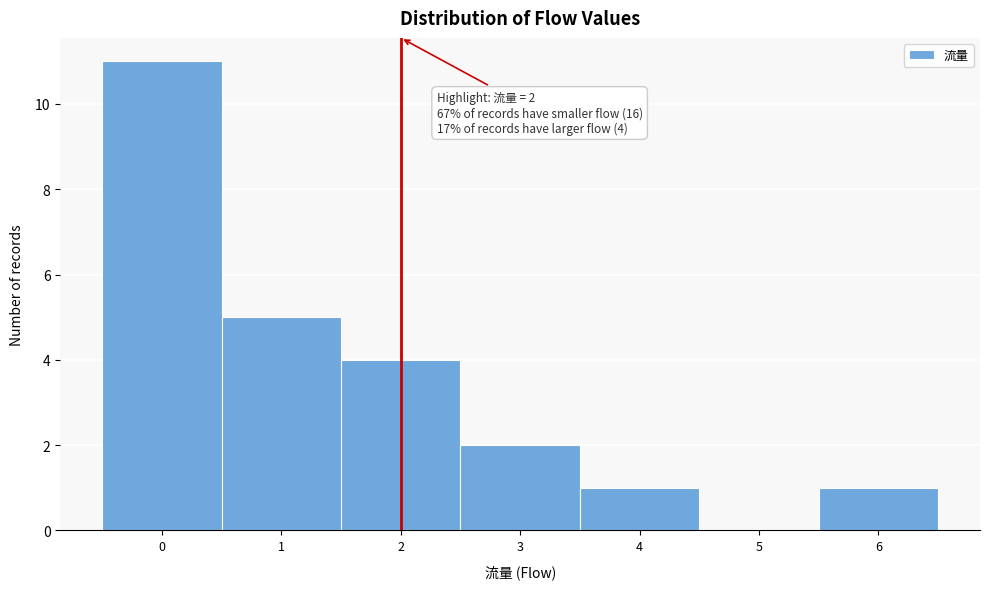

Which range on the x-axis has the tallest bar?

-0.5 to 0.5